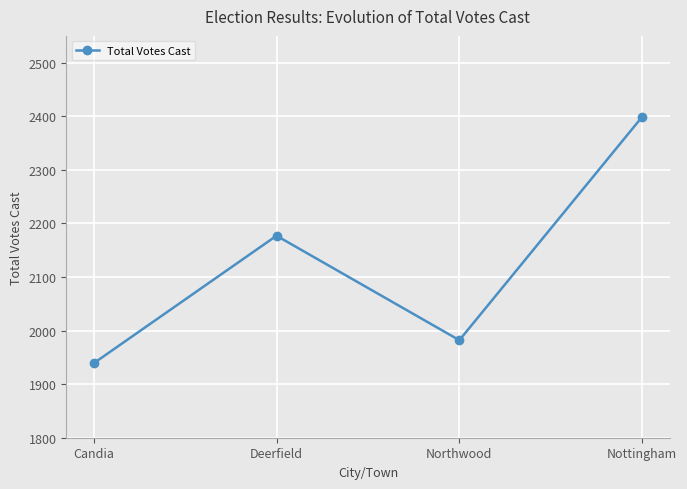

List the labels in order of value, largest first.

Nottingham, Deerfield, Northwood, Candia